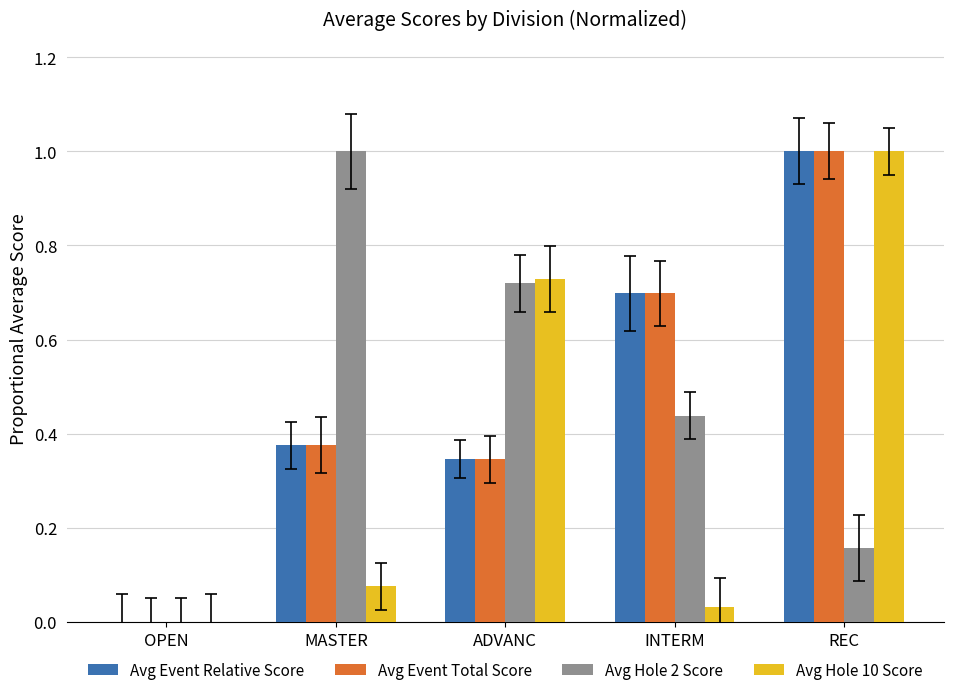

The Avg Event Total Score series shows 1.5 at REC. True or false?

False